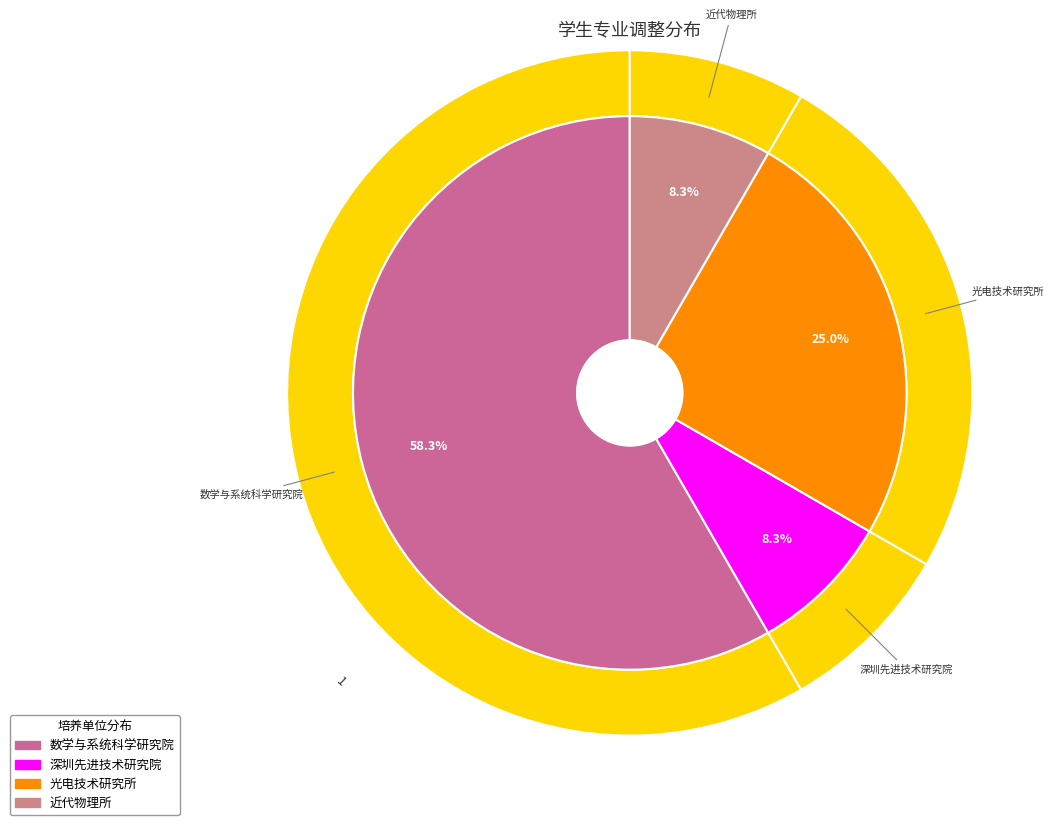

What percentage is the 数学与系统科学研究院 slice, to the nearest percent?

58%